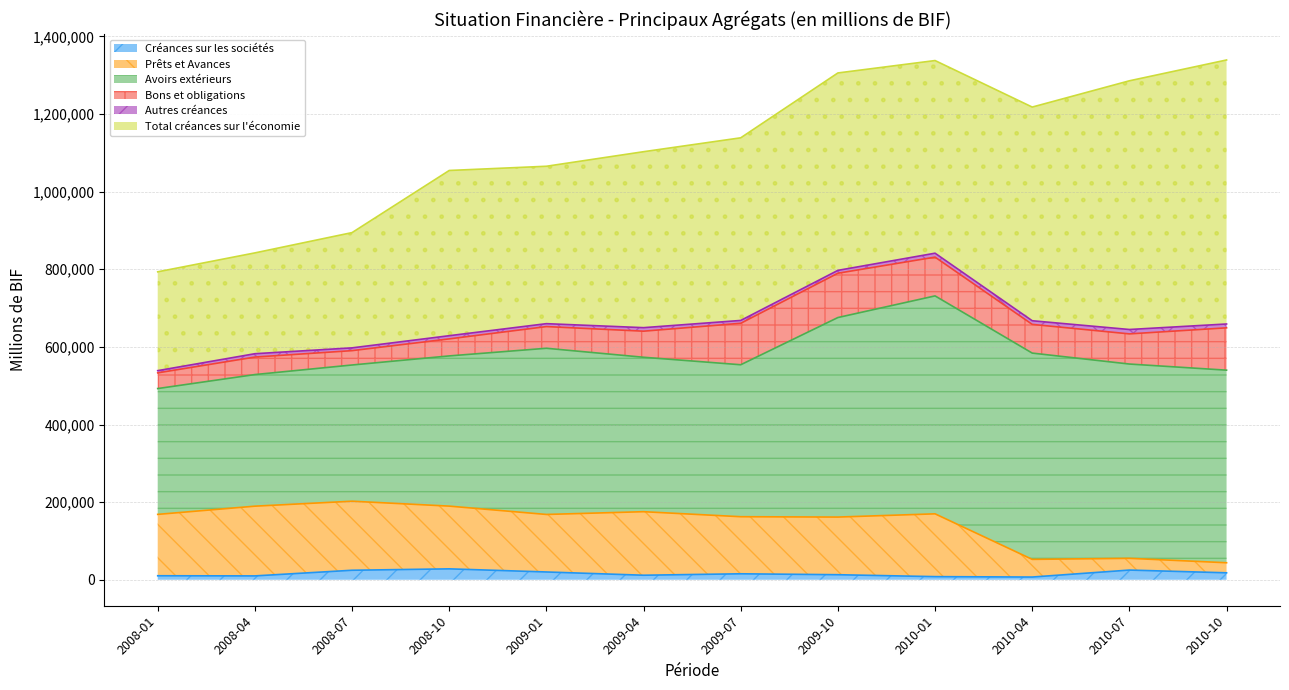

Reading right to left, extract all data points from this chart.

Créances sur les sociétés: 2010-10=17879.6	2010-07=24947.0	2010-04=6983.4	2010-01=8021.1	2009-10=12979.6	2009-07=15357.5	2009-04=11658.1	2009-01=20046.7	2008-10=28078.8	2008-07=24453.9	2008-04=9919.4	2008-01=10299.7
Prêts et Avances: 2010-10=25932.0	2010-07=30261.7	2010-04=45521.4	2010-01=161824.1	2009-10=148531.0	2009-07=147058.0	2009-04=163693.7	2009-01=148190.5	2008-10=161646.4	2008-07=177924.3	2008-04=179672.1	2008-01=158139.7
Avoirs extérieurs: 2010-10=496202.5	2010-07=500593.7	2010-04=531491.5	2010-01=561525.7	2009-10=514095.8	2009-07=391542.3	2009-04=397929.4	2009-01=428193.8	2008-10=387016.3	2008-07=350965.3	2008-04=339070.2	2008-01=324199.2
Bons et obligations: 2010-10=109099.0	2010-07=77712.3	2010-04=73986.7	2010-01=99957.6	2009-10=114194.3	2009-07=106836.0	2009-04=67187.5	2009-01=55894.8	2008-10=43894.8	2008-07=36988.6	2008-04=45133.2	2008-01=40422.3
Autres créances: 2010-10=9878.7	2010-07=11291.3	2010-04=9385.4	2010-01=10079.2	2009-10=7362.6	2009-07=7339.3	2009-04=9057.5	2009-01=7509.6	2008-10=8187.4	2008-07=7141.5	2008-04=8615.7	2008-01=5716.8
Total créances sur l'économie: 2010-10=680260.5	2010-07=640789.2	2010-04=550548.6	2010-01=496362.4	2009-10=508649.5	2009-07=470565.5	2009-04=453370.4	2009-01=405564.3	2008-10=425699.9	2008-07=296998.3	2008-04=259753.3	2008-01=254650.4